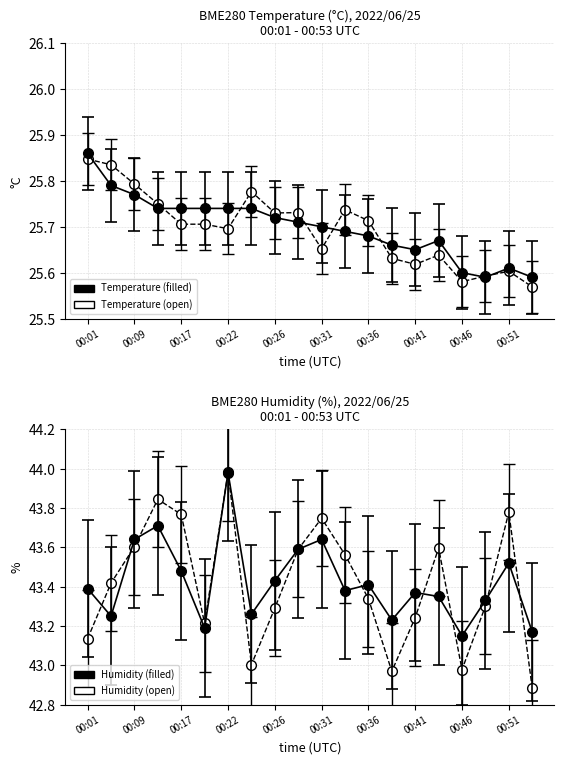

What is the difference between the highest and lowest values at 00:29?

18.0